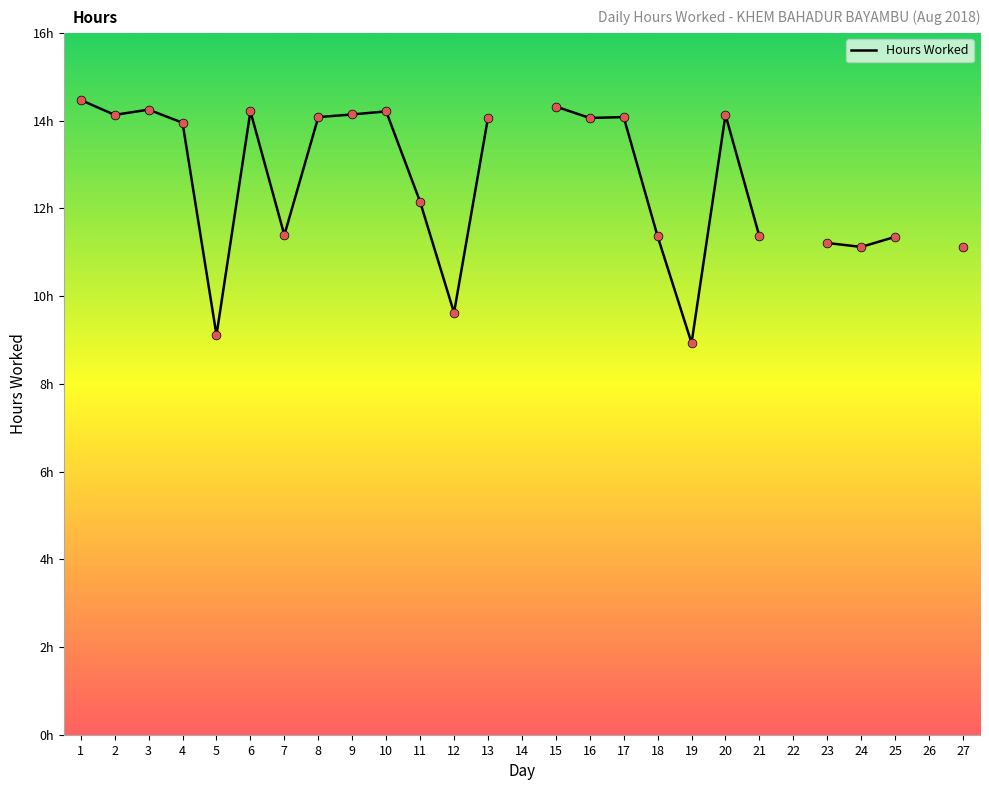

Approximately how many times larger is the value at 3 compared to 6?

1.0